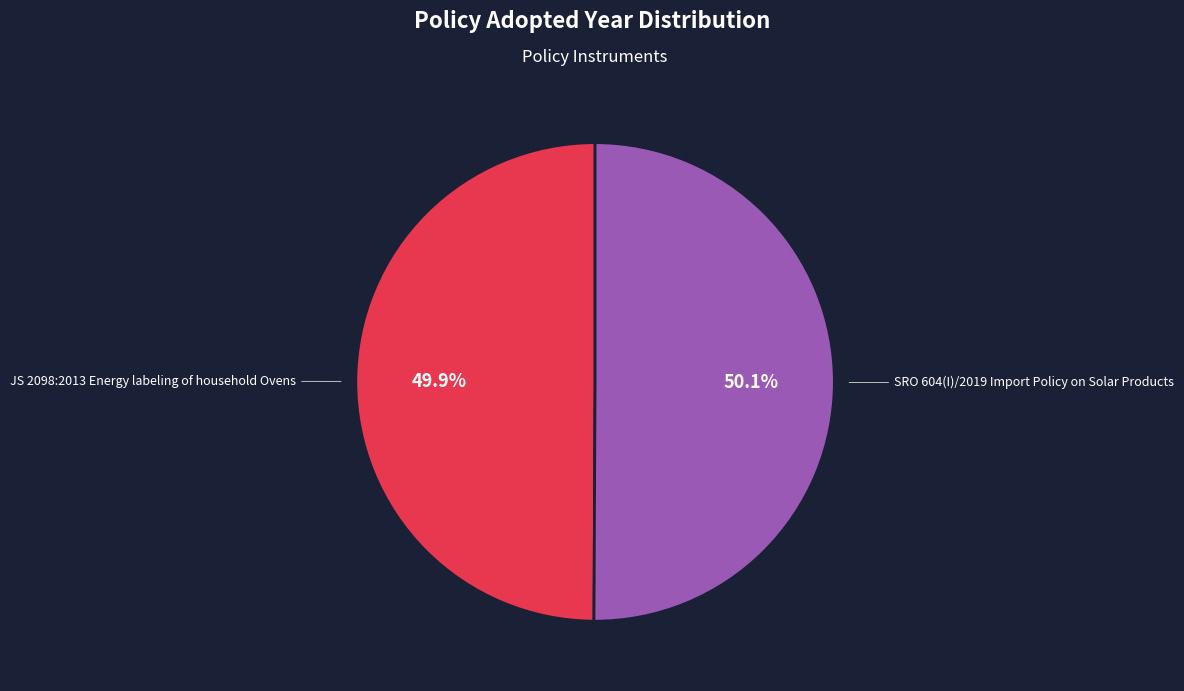

The SRO 604(I)/2019 Import Policy on Solar Products slice represents 57% of the pie. True or false?

False